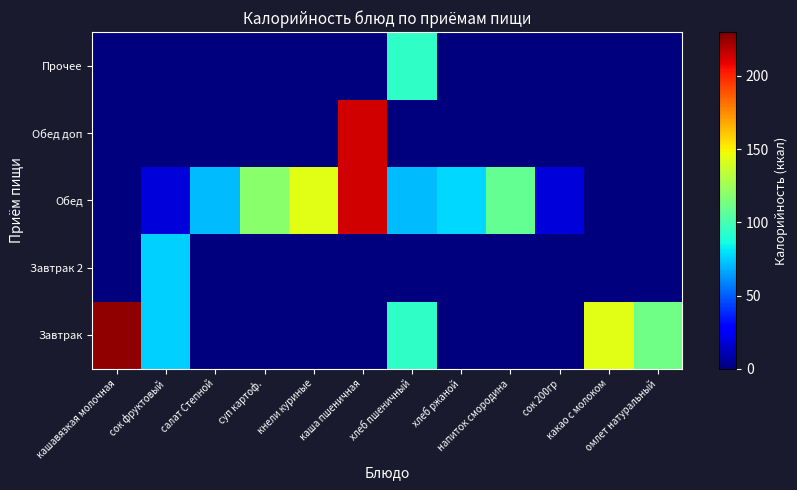

Reading left to right, transcribe all the data shown in this chart.

Завтрак: кашавязкая молочная=226	сок фруктовый=76	салат Степной=0	суп картоф.=0	кнели куриные=0	каша пшеничная=0	хлеб пшеничный=94	хлеб ржаной=0	напиток смородина=0	сок 200гр=0	какао с молоком=143	омлет натуральный=112
Завтрак 2: кашавязкая молочная=0	сок фруктовый=76	салат Степной=0	суп картоф.=0	кнели куриные=0	каша пшеничная=0	хлеб пшеничный=0	хлеб ржаной=0	напиток смородина=0	сок 200гр=0	какао с молоком=0	омлет натуральный=0
Обед: кашавязкая молочная=0	сок фруктовый=18	салат Степной=71	суп картоф.=119	кнели куриные=143	каша пшеничная=213	хлеб пшеничный=71	хлеб ржаной=78	напиток смородина=108	сок 200гр=18	какао с молоком=0	омлет натуральный=0
Обед доп: кашавязкая молочная=0	сок фруктовый=0	салат Степной=0	суп картоф.=0	кнели куриные=0	каша пшеничная=213	хлеб пшеничный=0	хлеб ржаной=0	напиток смородина=0	сок 200гр=0	какао с молоком=0	омлет натуральный=0
Прочее: кашавязкая молочная=0	сок фруктовый=0	салат Степной=0	суп картоф.=0	кнели куриные=0	каша пшеничная=0	хлеб пшеничный=94	хлеб ржаной=0	напиток смородина=0	сок 200гр=0	какао с молоком=0	омлет натуральный=0